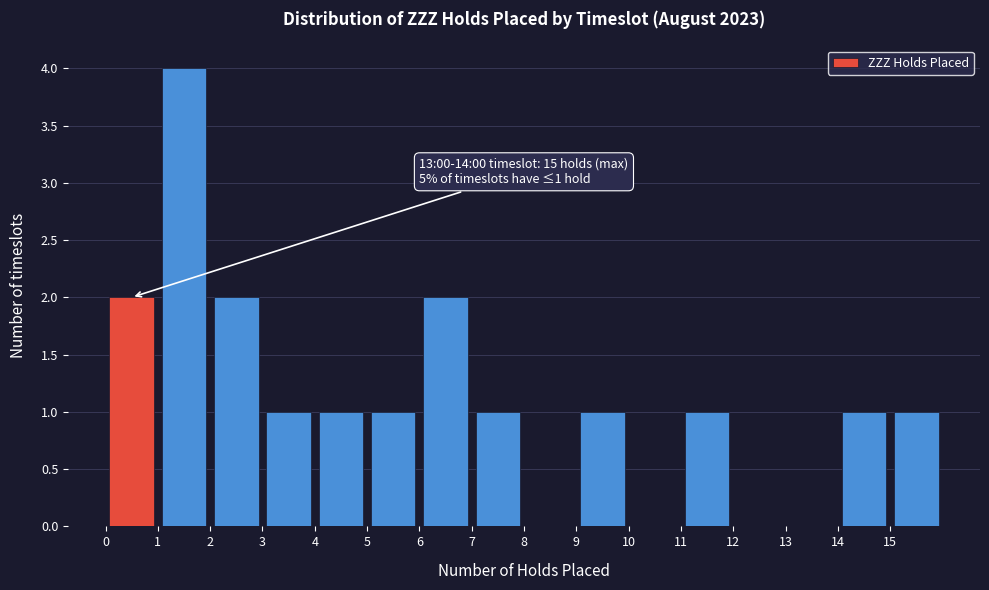

Which range on the x-axis has the tallest bar?

1 to 2